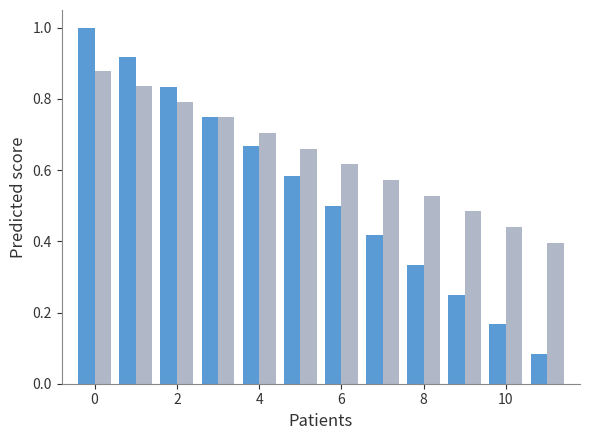

Are the bars horizontal?

No